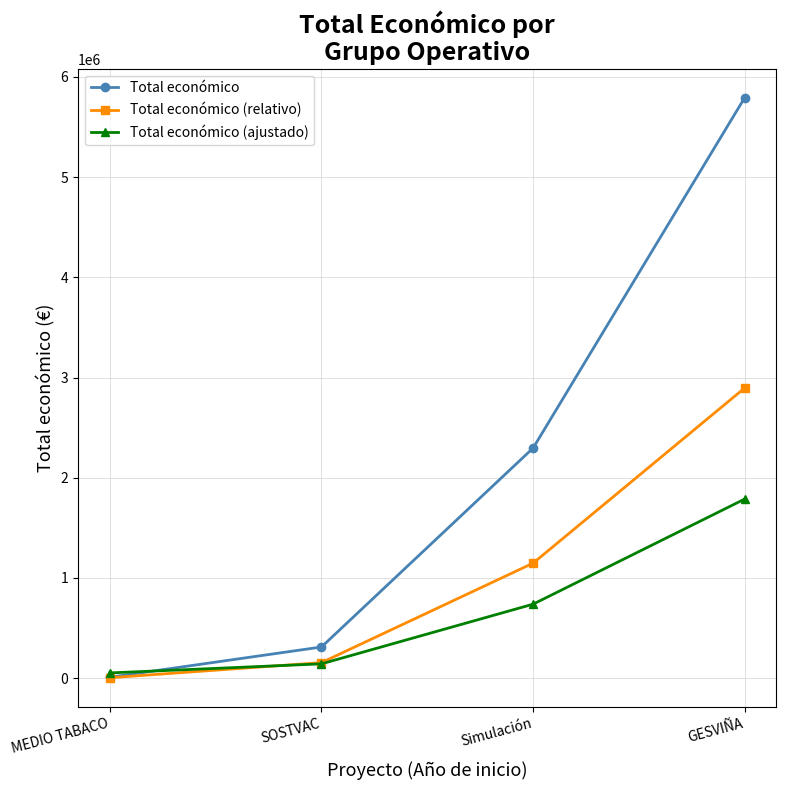

What is the label of the 3rd point from the left?

Simulación